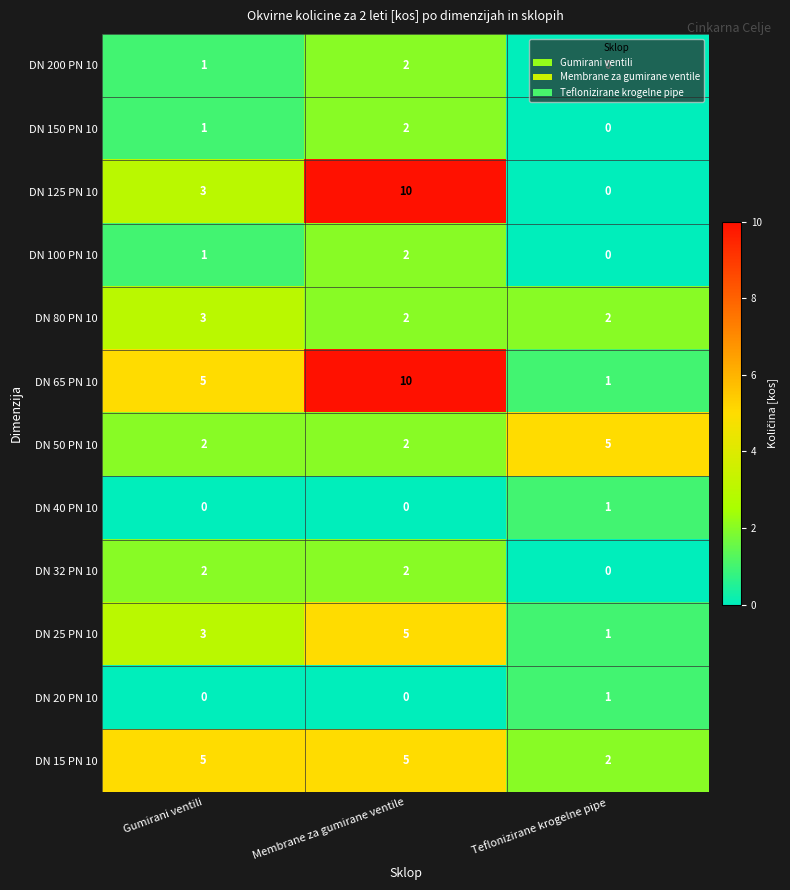

What is the sum of all DN 50 PN 10 values?

9